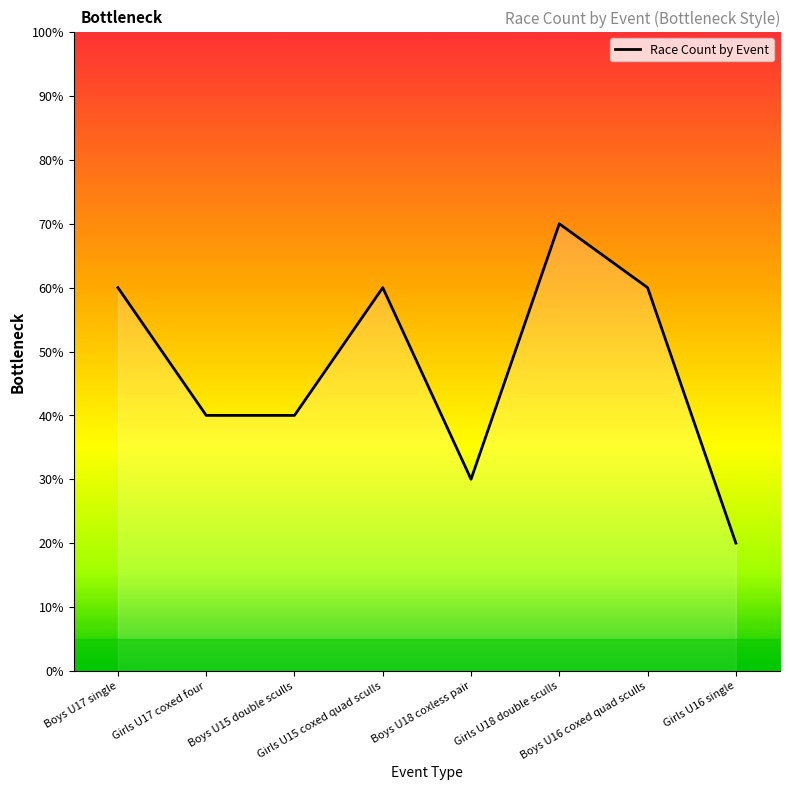

Which has a higher value, Girls U15 coxed quad sculls or Girls U17 coxed four?

Girls U15 coxed quad sculls